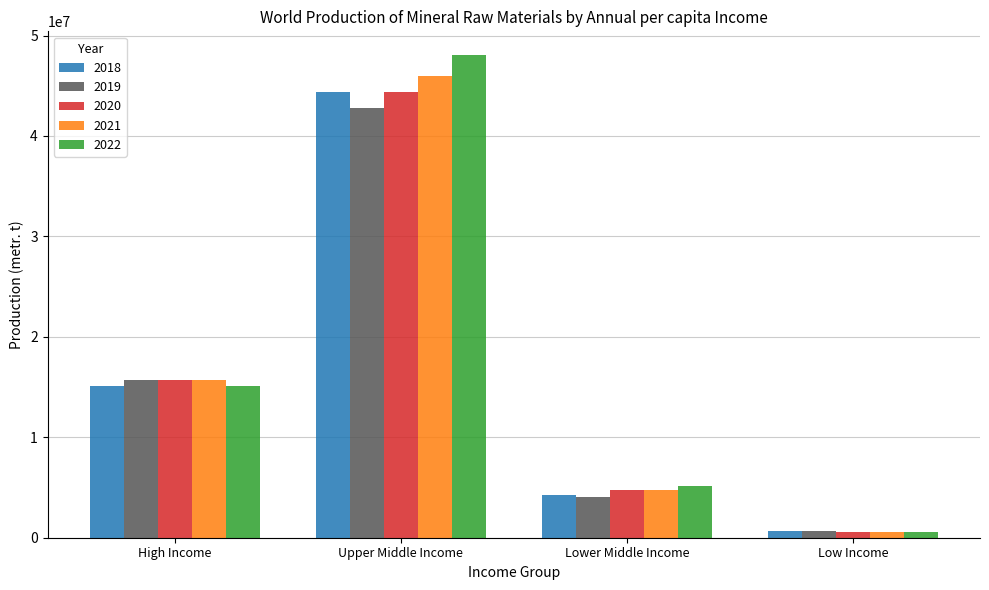

What is the highest value of the 2021 series?

45992590